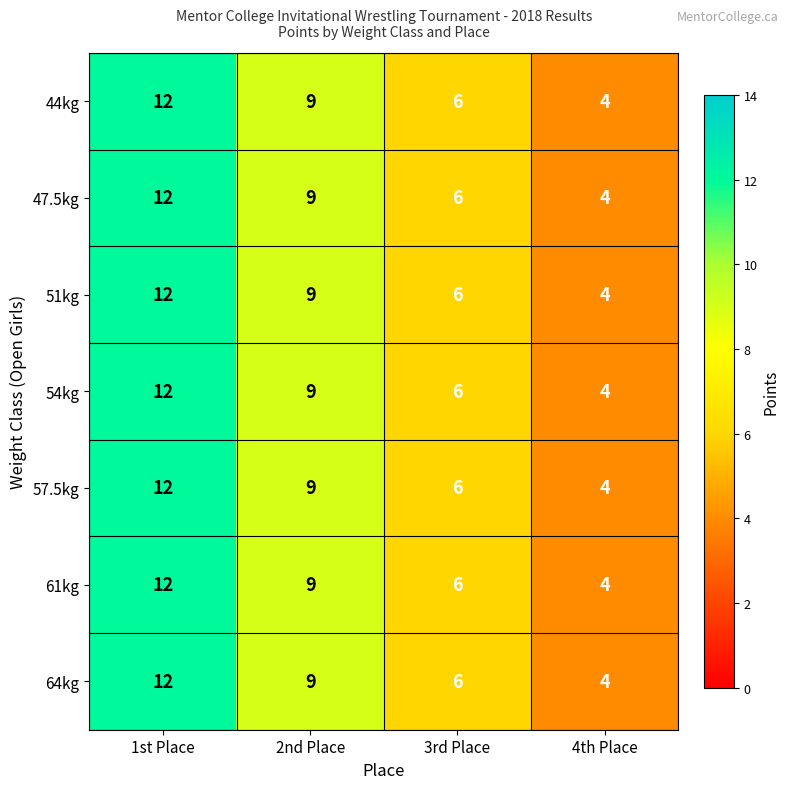

List the labels in order of 51kg value, largest first.

1st Place, 2nd Place, 3rd Place, 4th Place